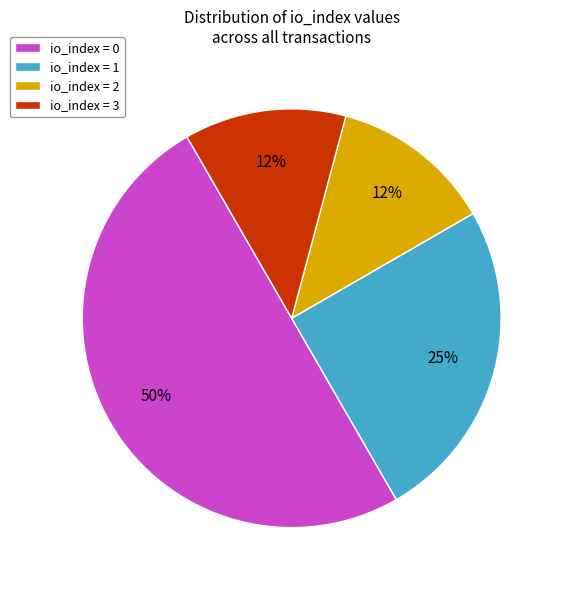

What is the ratio of the value at io_index = 3 to the value at io_index = 2?

1.0